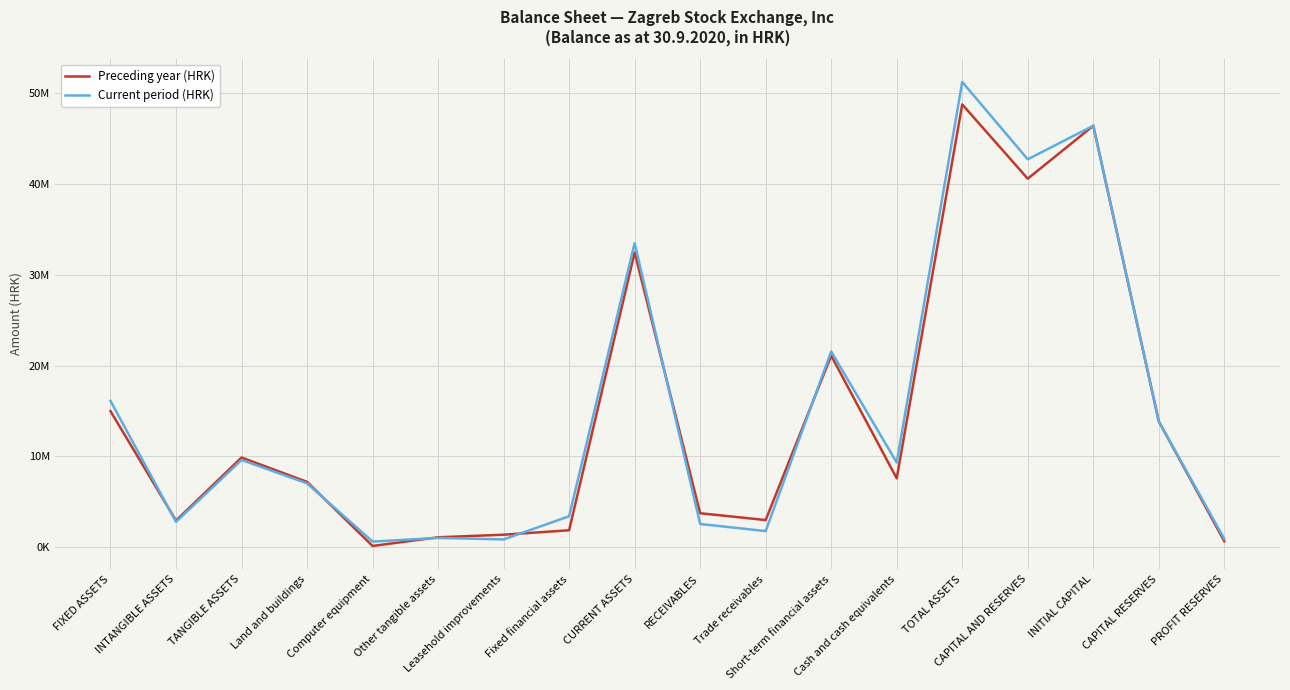

What are all the series names shown in the legend?

Preceding year (HRK), Current period (HRK)